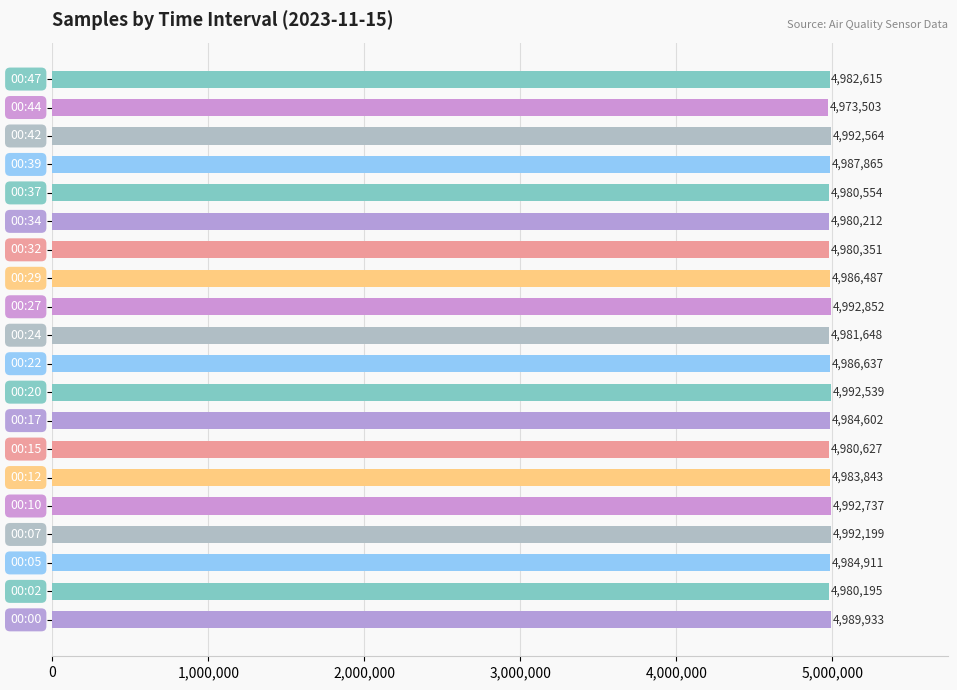

What is the sum of all values?

99706874